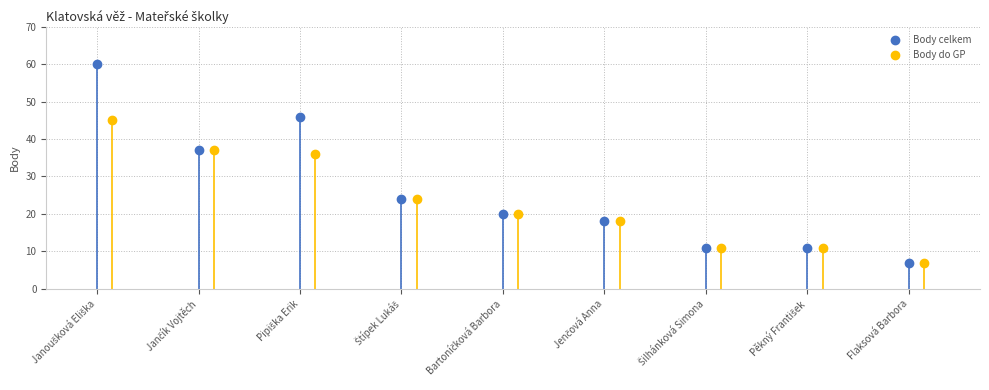

Rank the series by their average value, from highest to lowest.

Body celkem, Body do GP